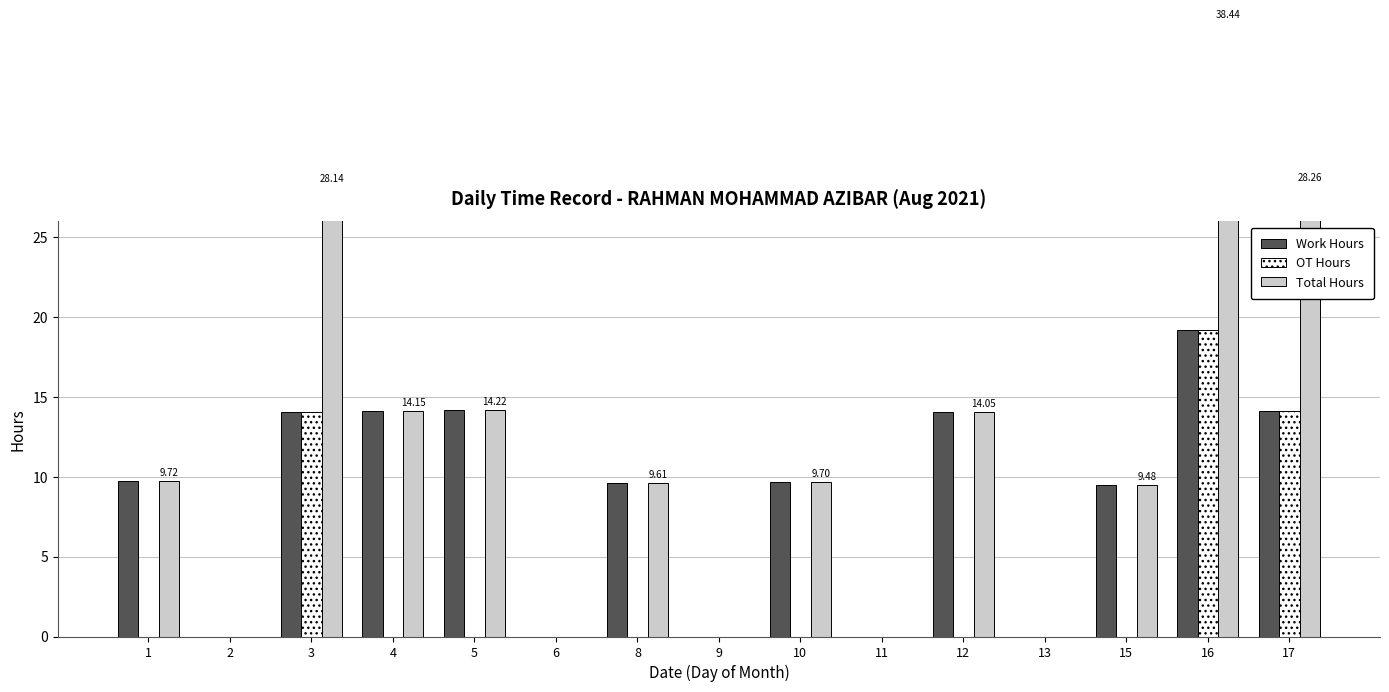

Are the bars horizontal?

No